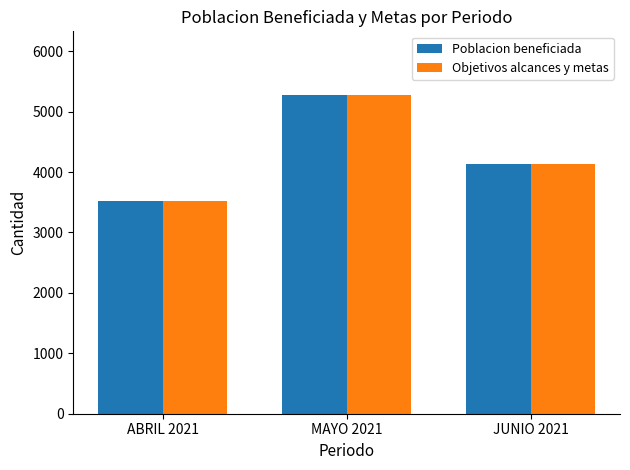

Is it true that Objetivos alcances y metas equals 6596 at JUNIO 2021?

False